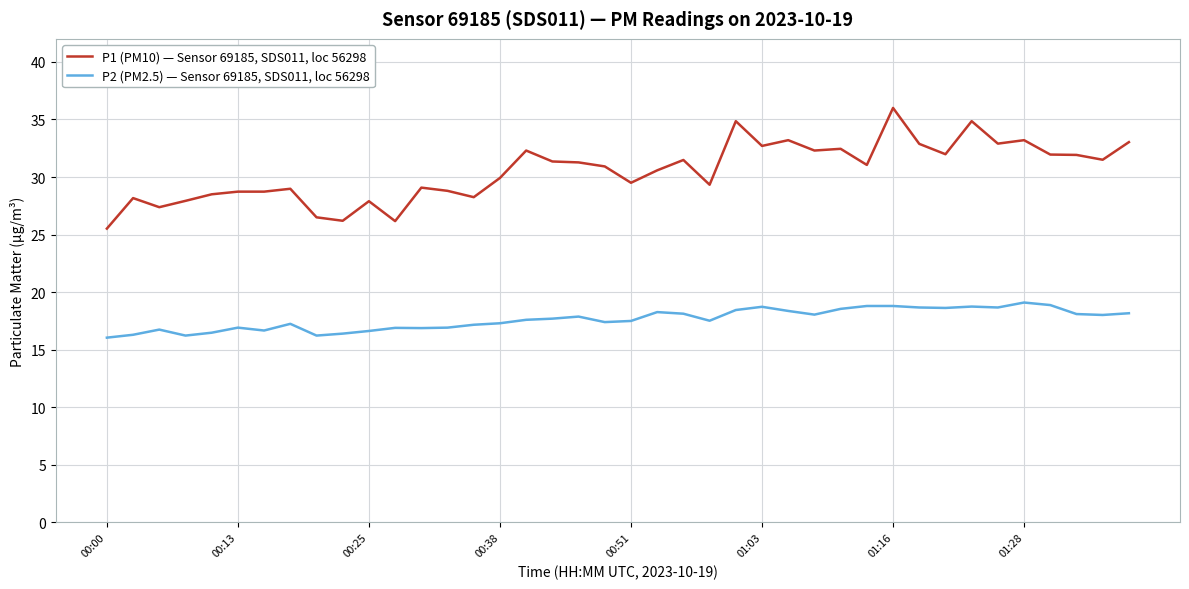

True or false: P1 (PM10) — Sensor 69185, SDS011, loc 56298 and P2 (PM2.5) — Sensor 69185, SDS011, loc 56298 intersect in this chart.

False